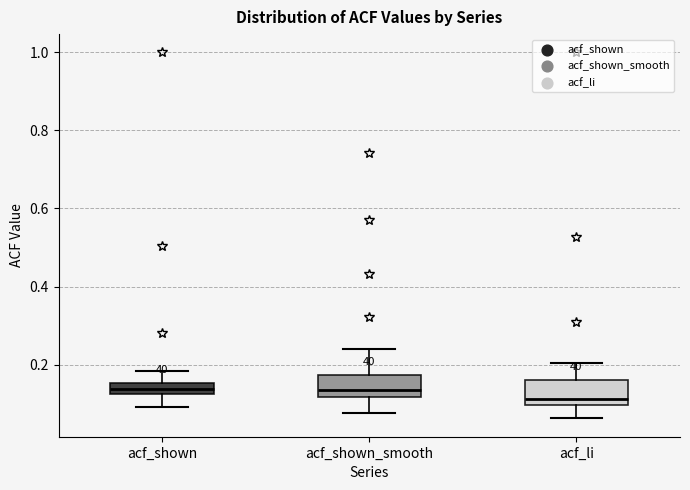

Where does the lower whisker of the box for acf_li end on the y-axis? The values are not printed on the chart, so give them approximately, as read against the axis.

0.06